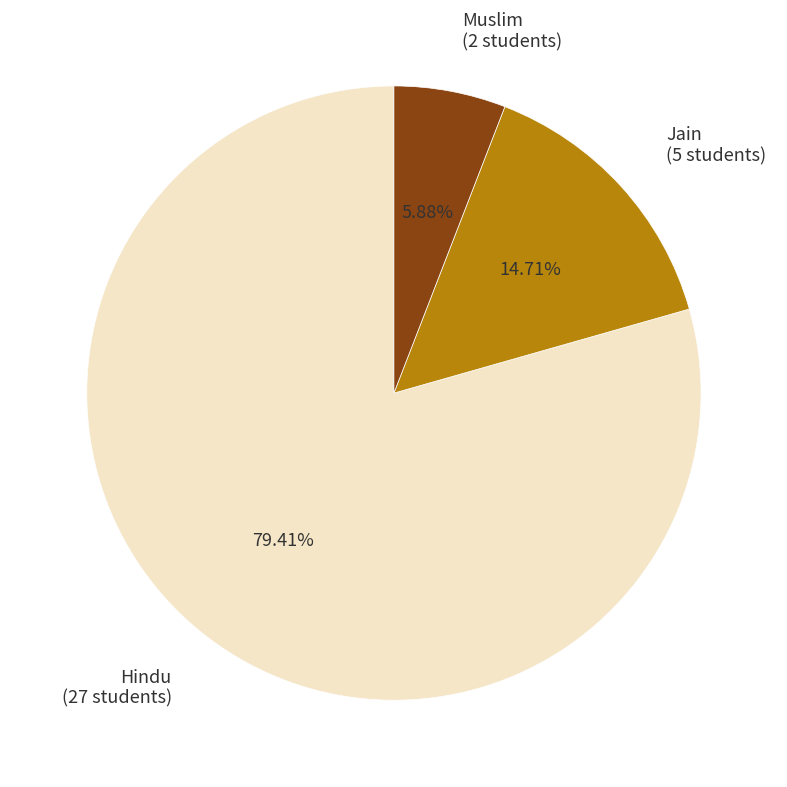

Is there a majority slice in this chart?

Yes